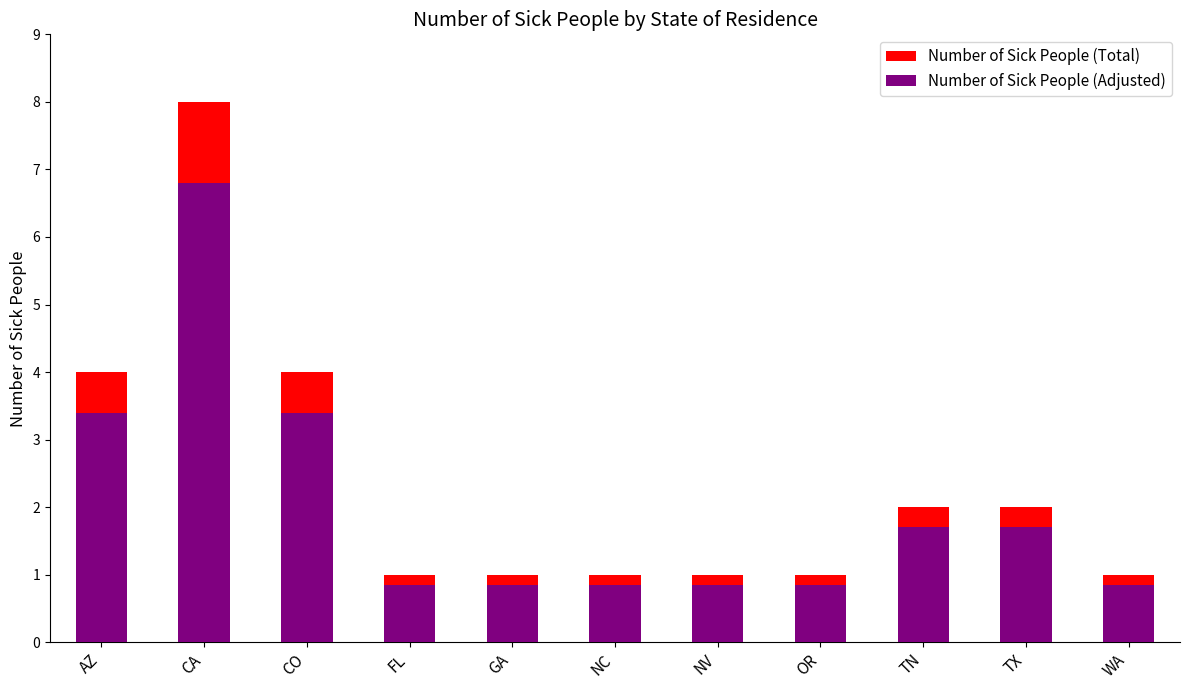

Which series changed the most between CA and CO?

Number of Sick People (Total)